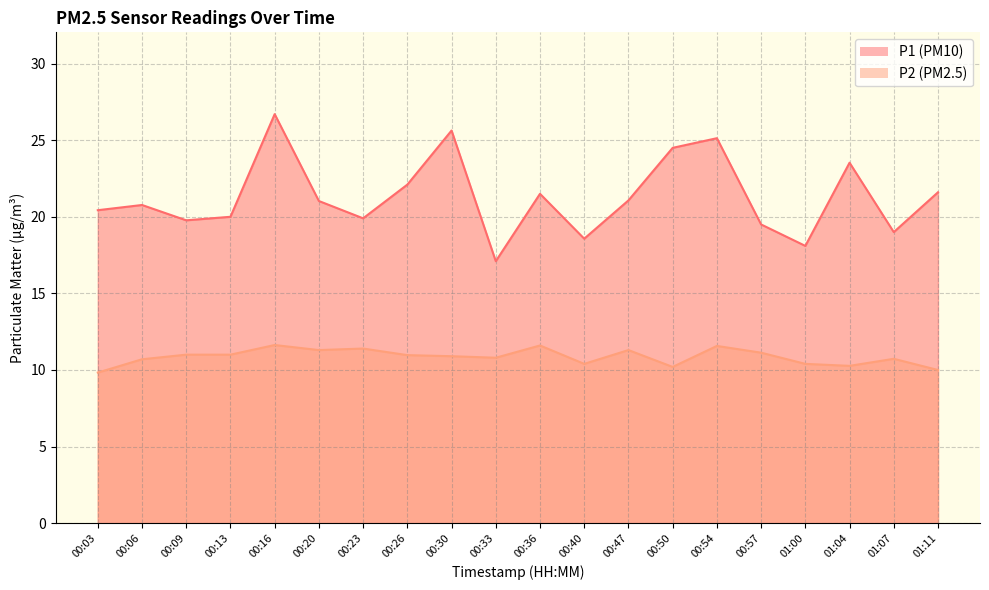

Which has a higher value, 00:33 or 00:40?

00:40